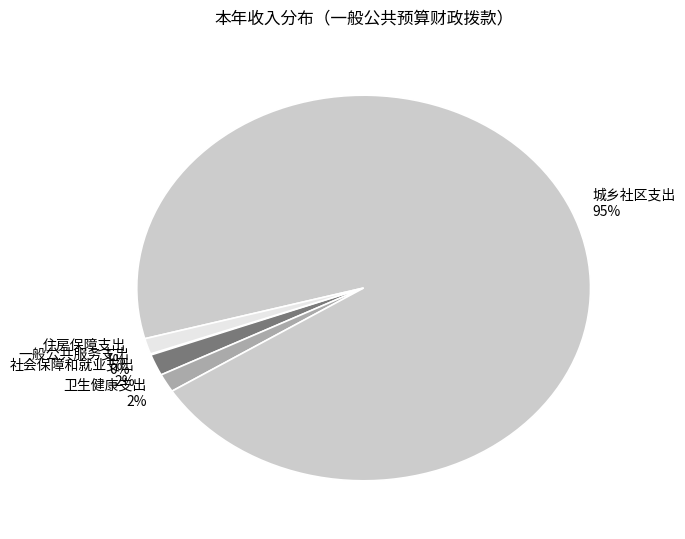

Between 城乡社区支出 and 住房保障支出, which is larger?

城乡社区支出